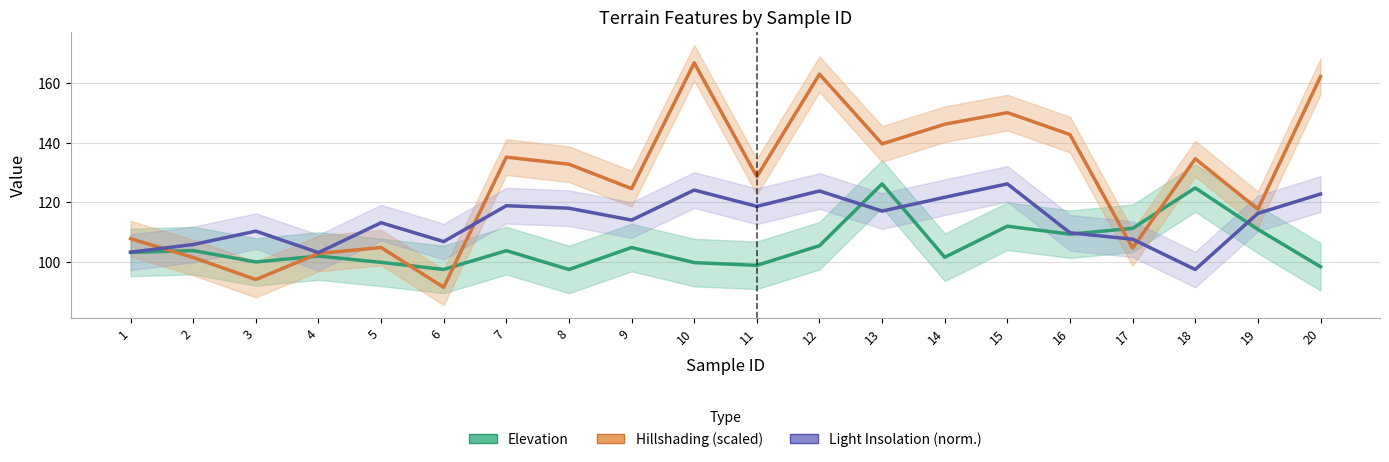

Rank the series at 9 from highest to lowest value.

Hillshading (scaled), Light Insolation (norm.), Elevation